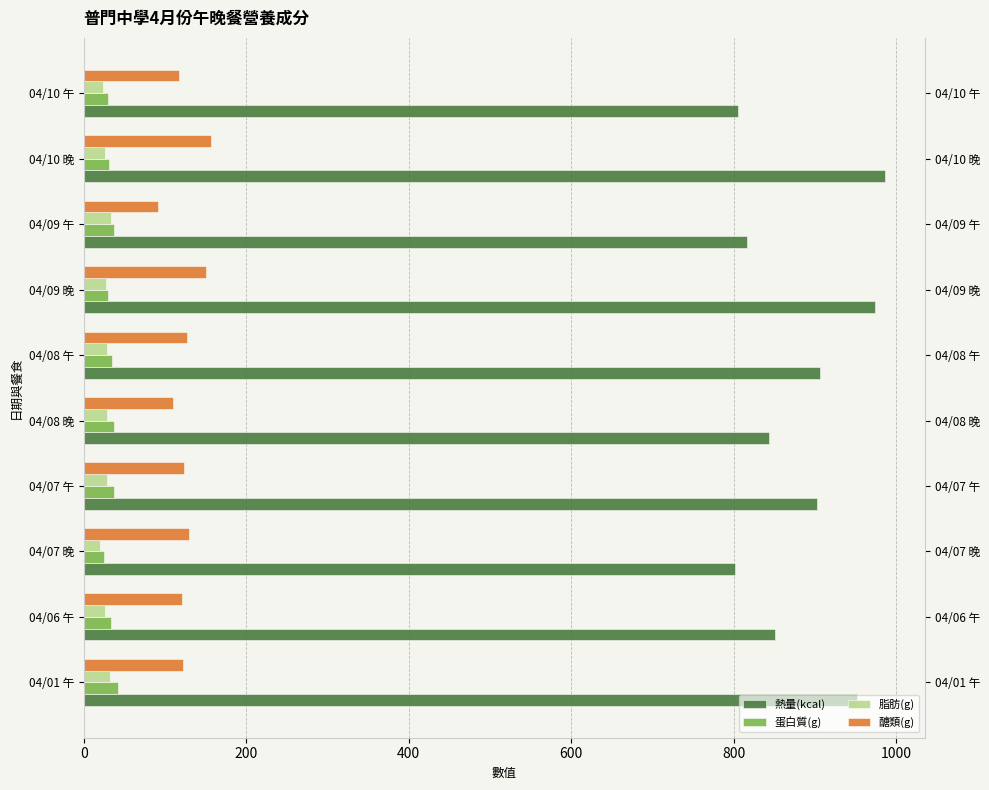

Which has a higher value, 04/09 晚 or 04/01 午?

04/09 晚